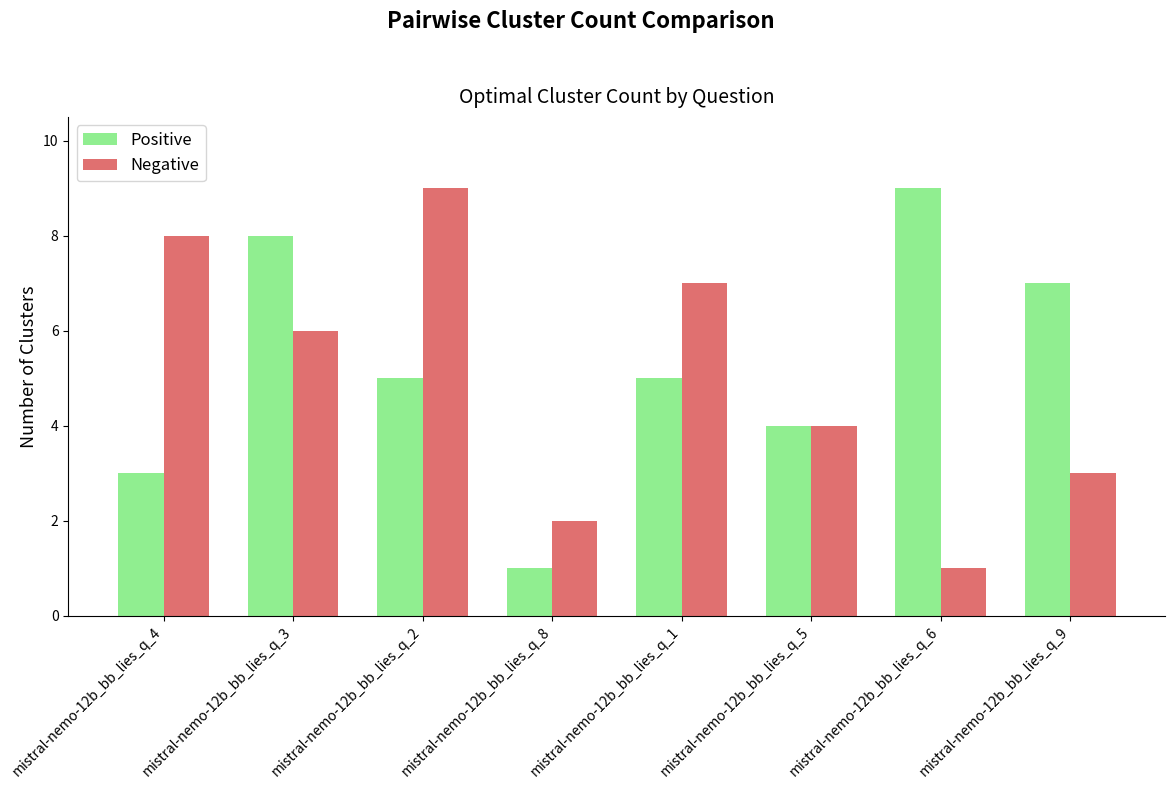

The Negative series shows 13 at mistral-nemo-12b_bb_lies_q_1. True or false?

False